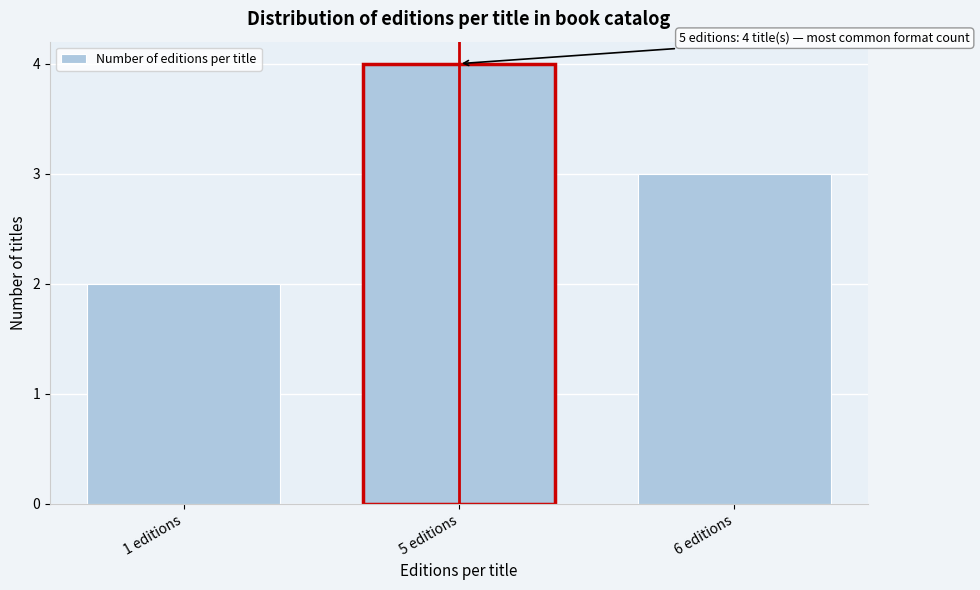

Reading left to right, what are all the values shown in this chart?

2	4	3